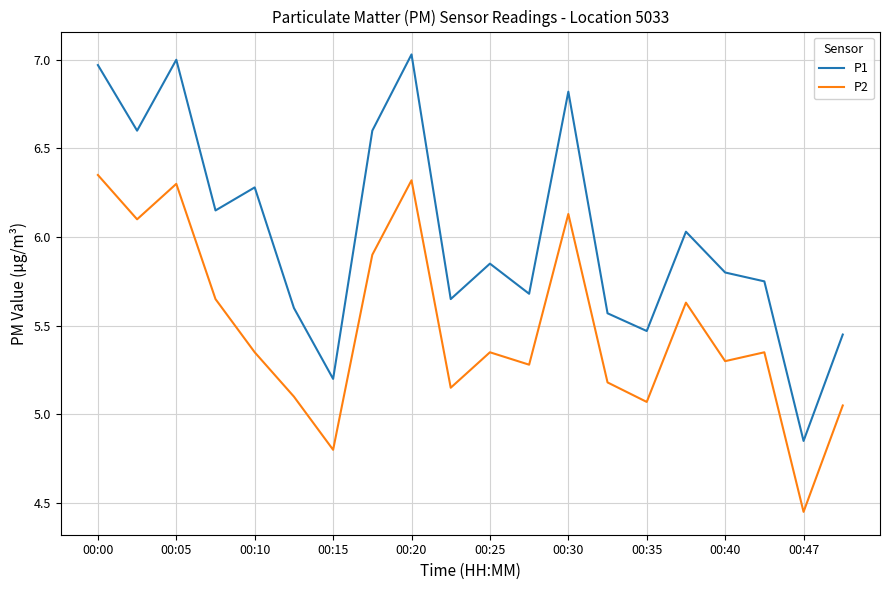

What is the difference between the maximum and minimum values in the P1 series?

2.2